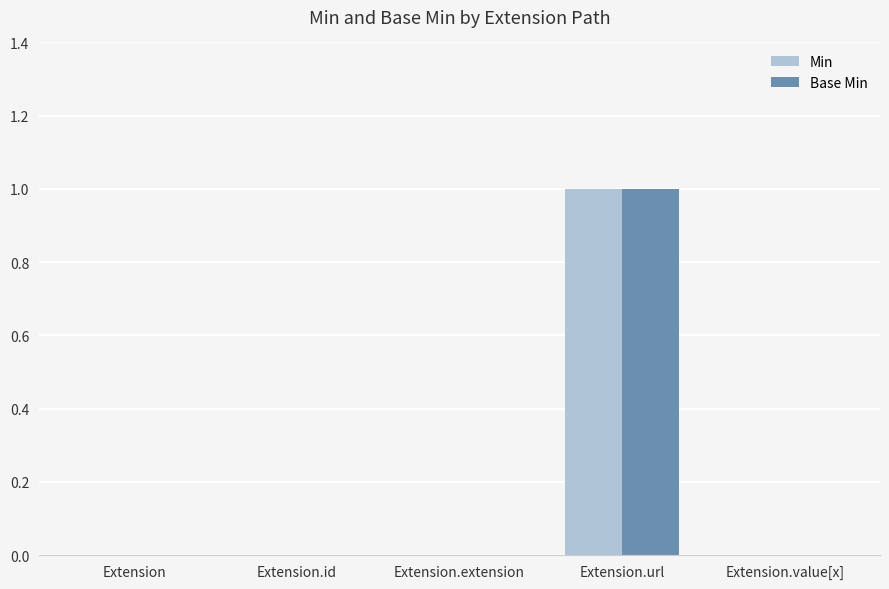

How many series are shown in this chart?

2